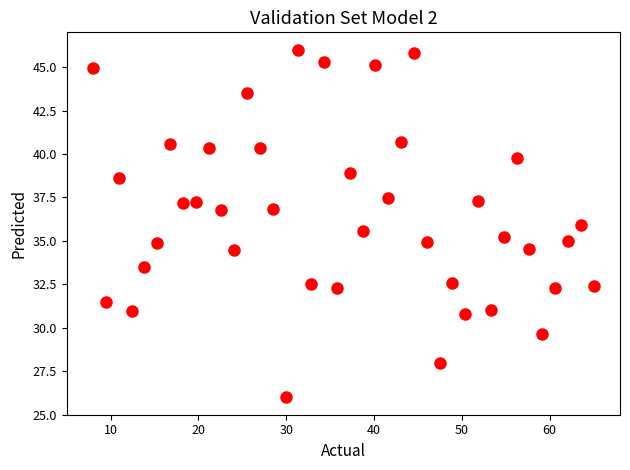

What is the range of Y values (max minus min)?

20.0